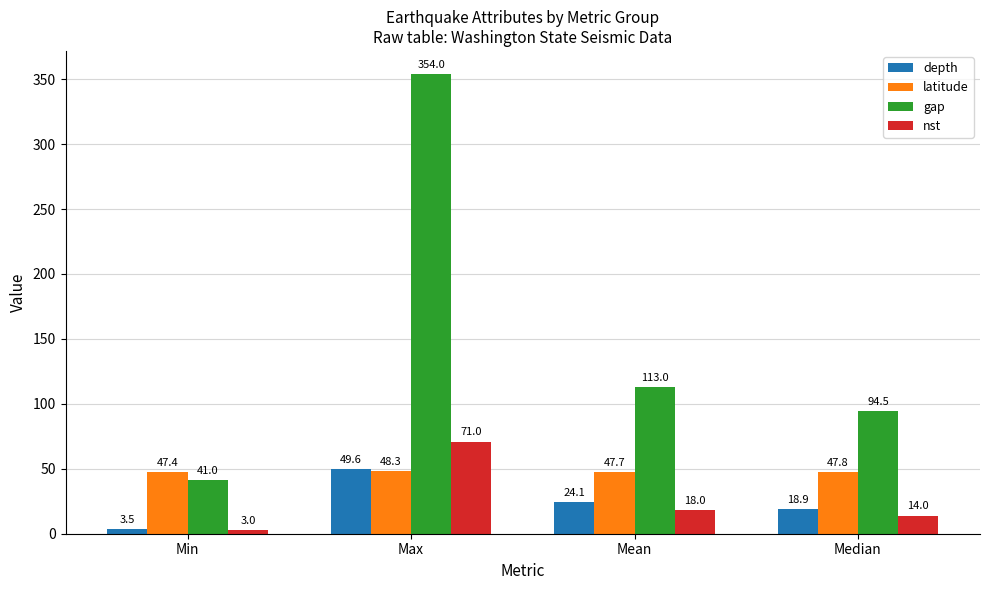

What is the sum of the depth values at Median and Max?

68.5